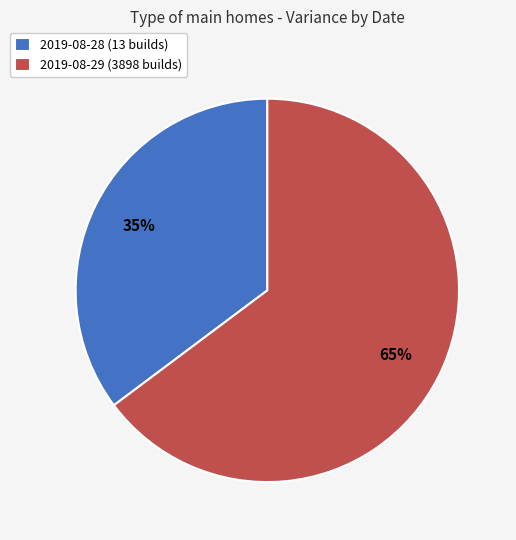

To the nearest percent, what is the difference between the largest and smallest slice percentages?

30%